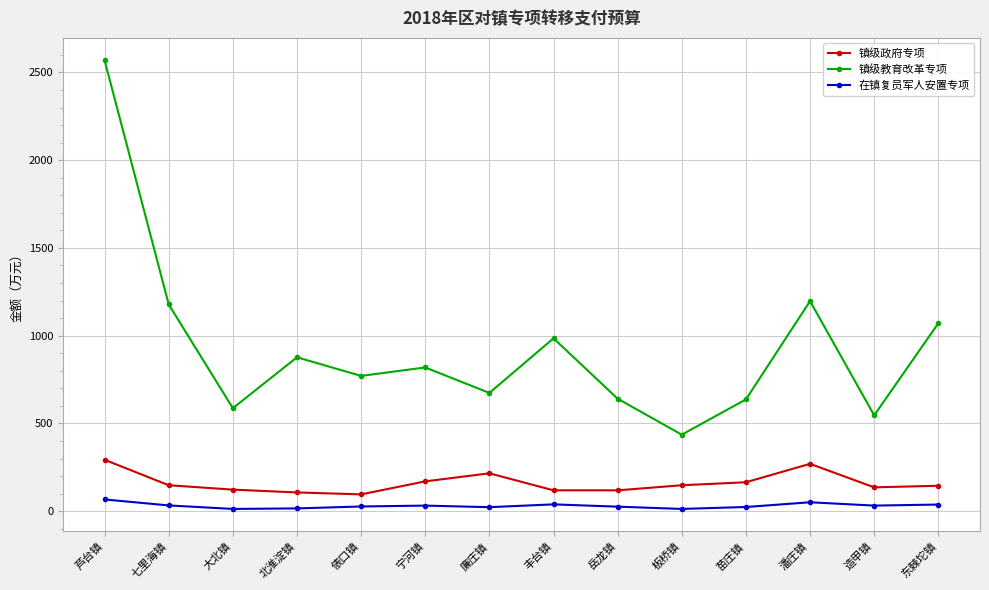

What is the average value of the 镇级政府专项 series?

161